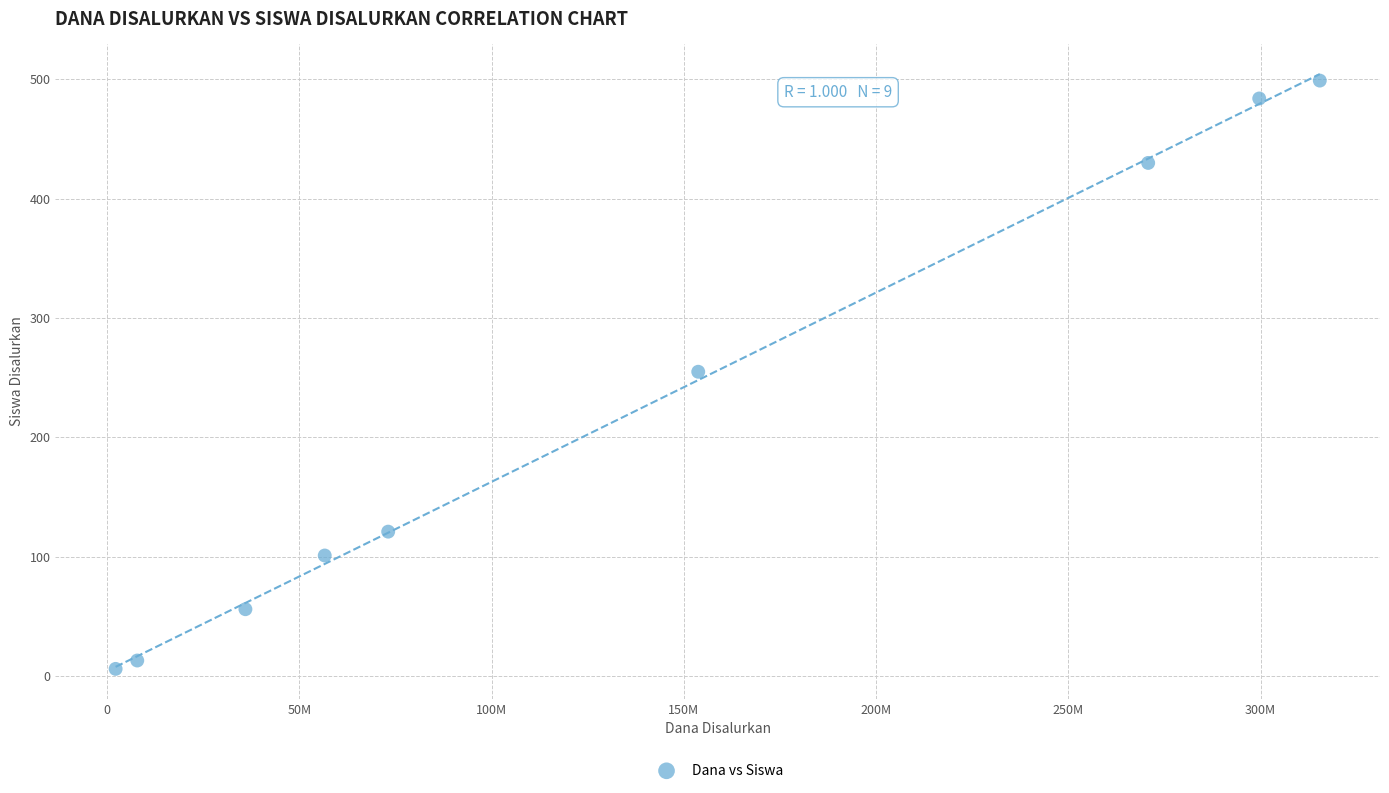

What is the average X value?

135041667